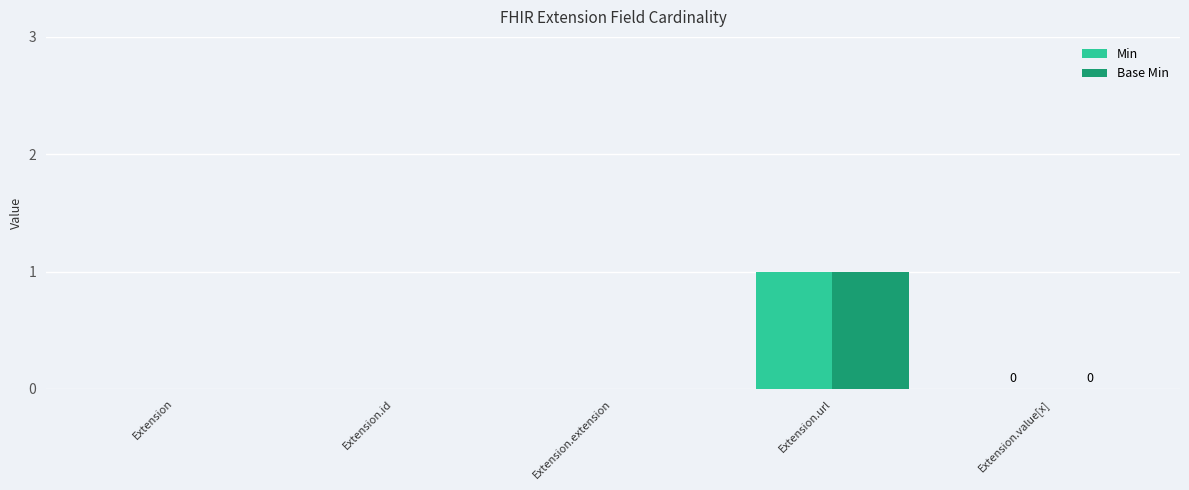

What is the sum of the Min values at Extension.value[x] and Extension.url?

1